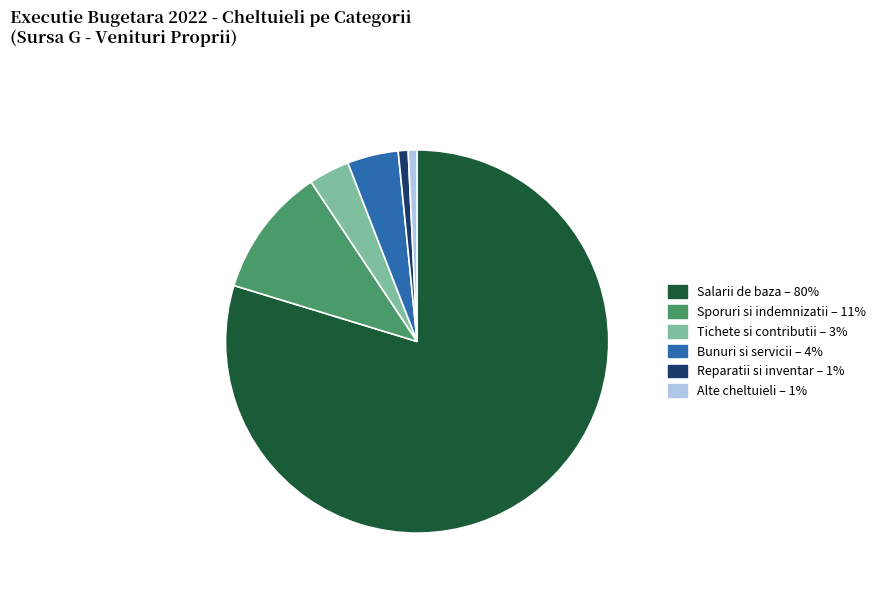

Is there a majority slice in this chart?

Yes